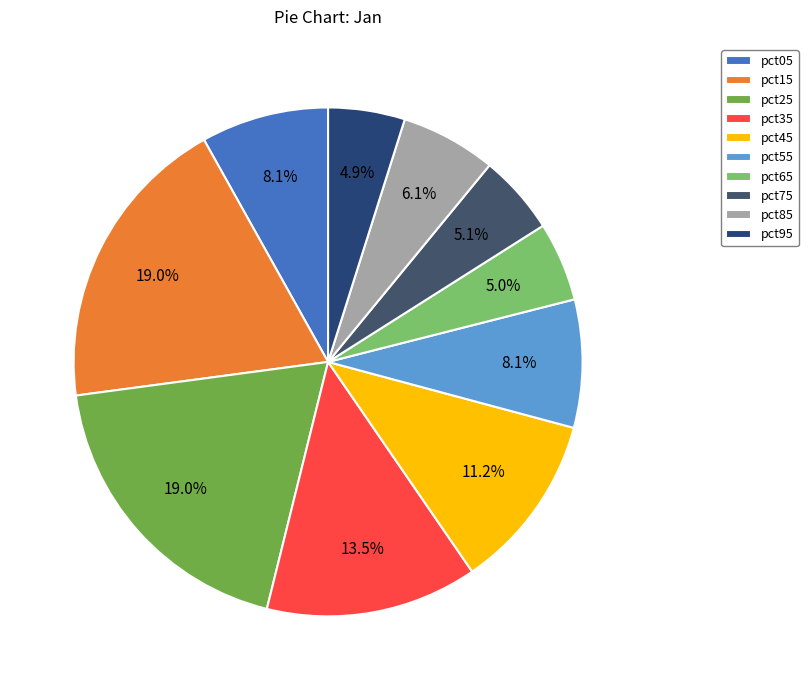

Combined, do pct55 and pct15 account for over 50%?

No